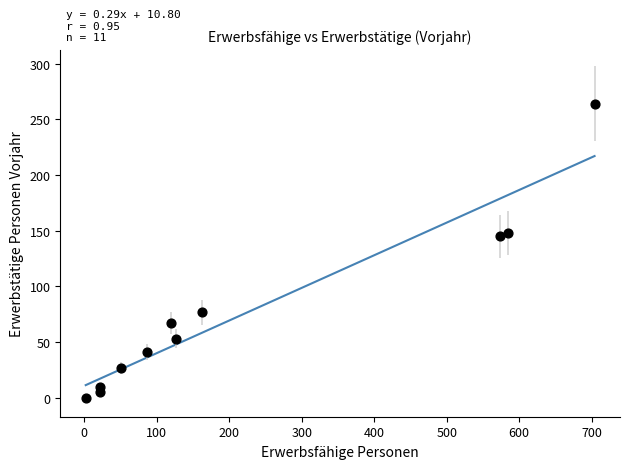

What is the range of Y values (max minus min)?

264